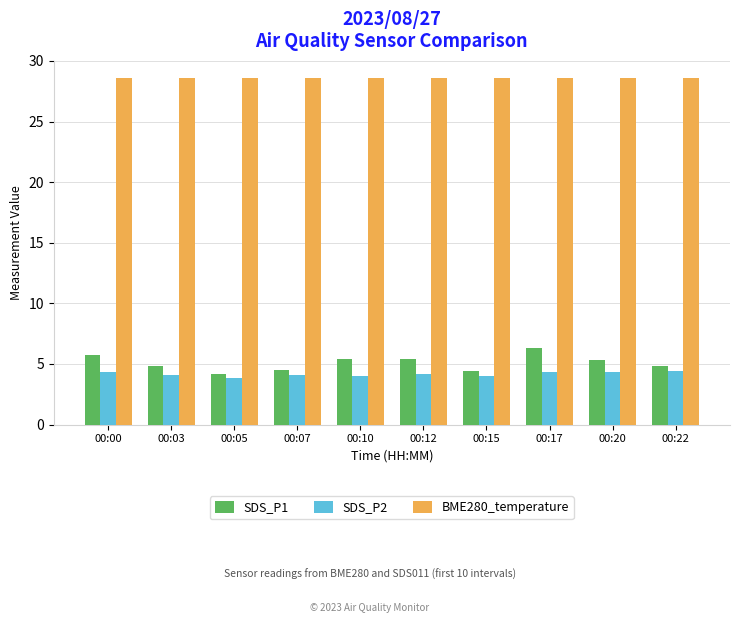

What is the spread (max minus min) of values at 00:05?

24.8